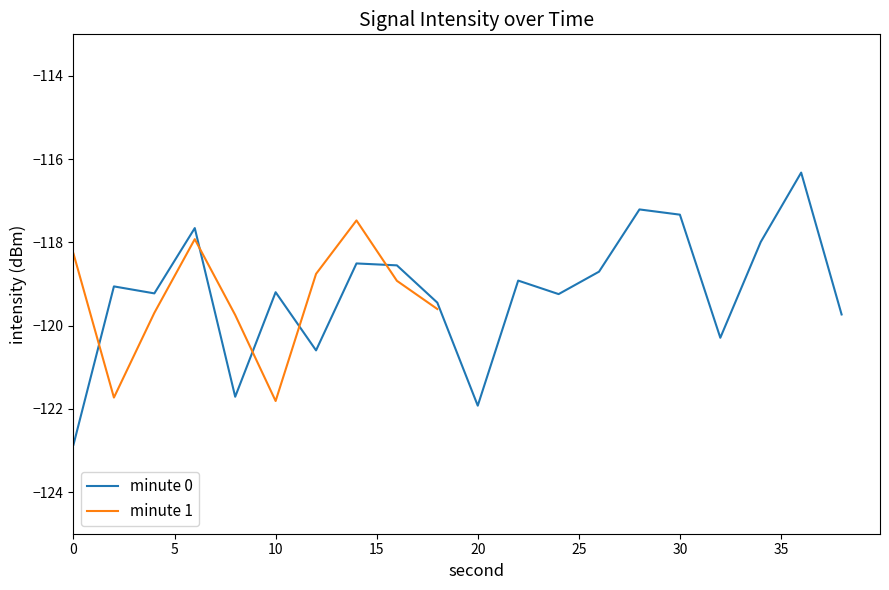

How many data points are less than -119?

11